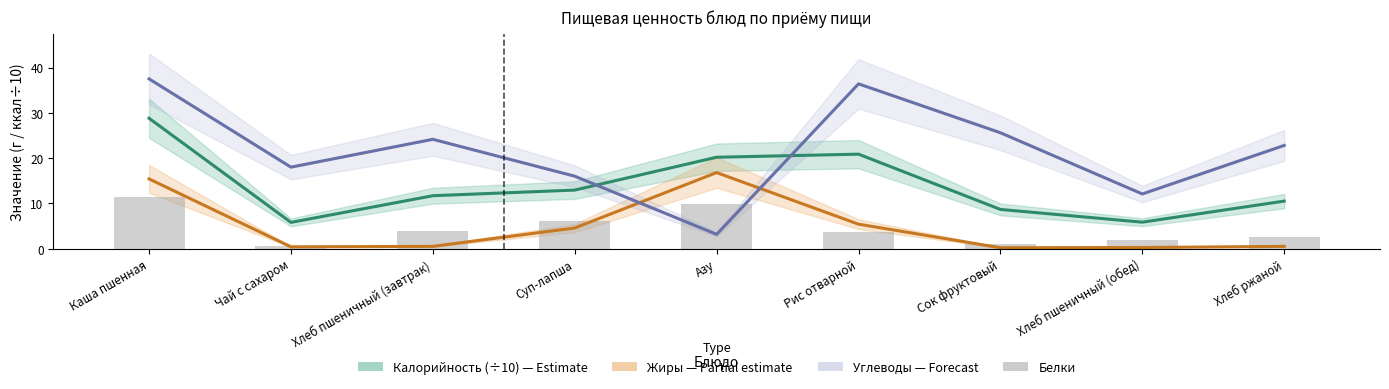

What is the difference between the maximum and minimum values in the Белки series?

10.9